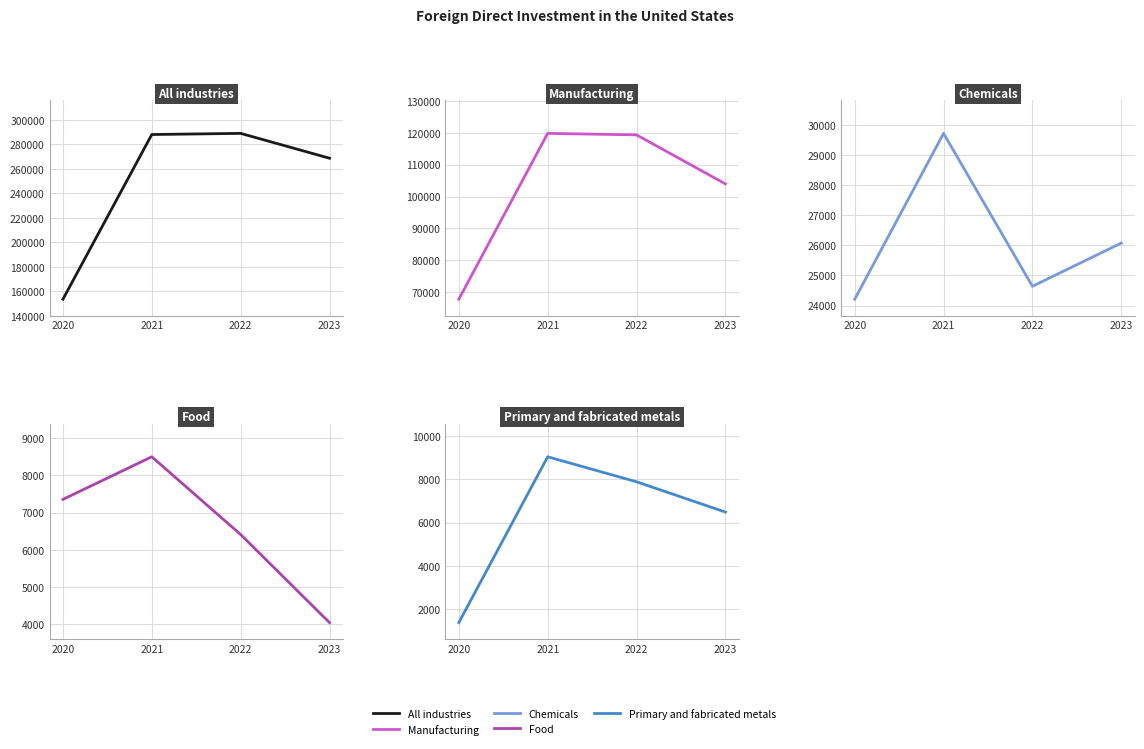

What are all the series names shown in the legend?

All industries, Manufacturing, Chemicals, Food, Primary and fabricated metals